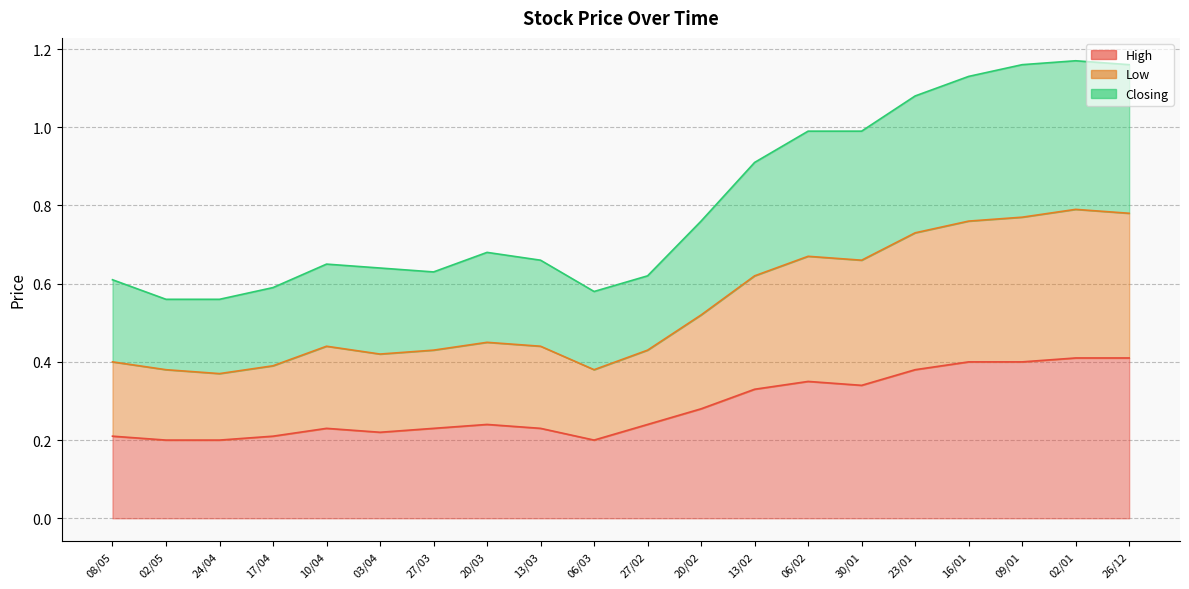

In High, how many points are lower than both neighbors (excluding endpoints)?

3